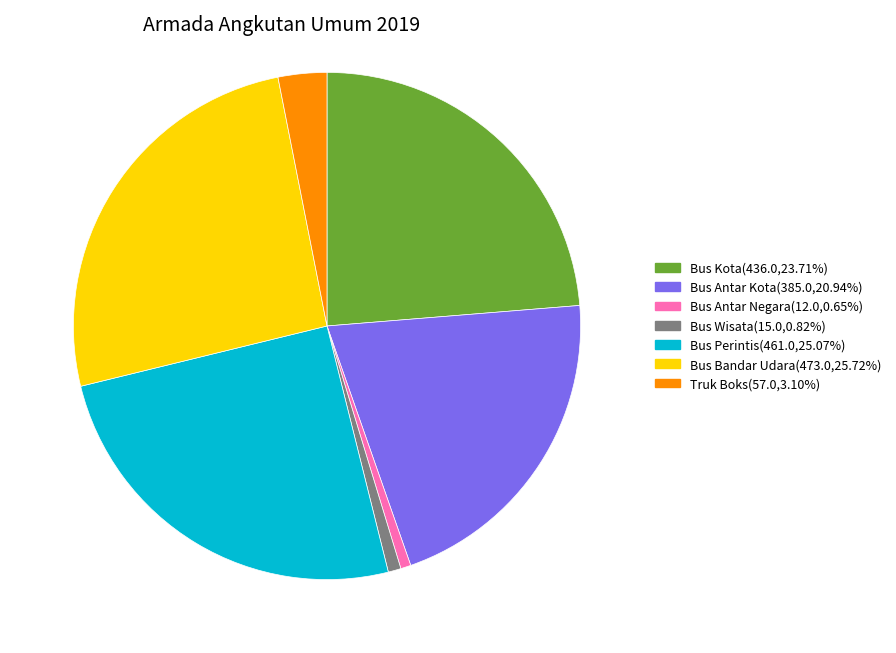

Is the sum of Truk Boks and Bus Antar Negara greater than half?

No